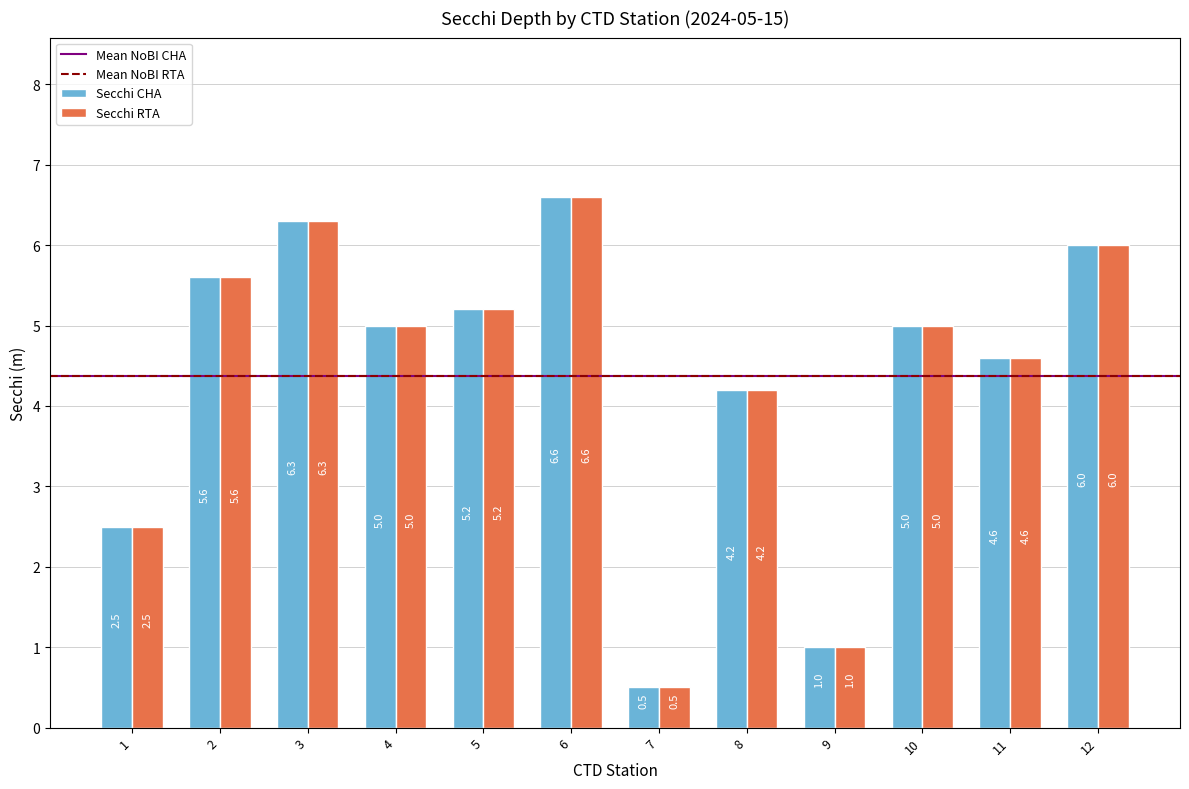

What is the average value of the Secchi RTA series?

4.4